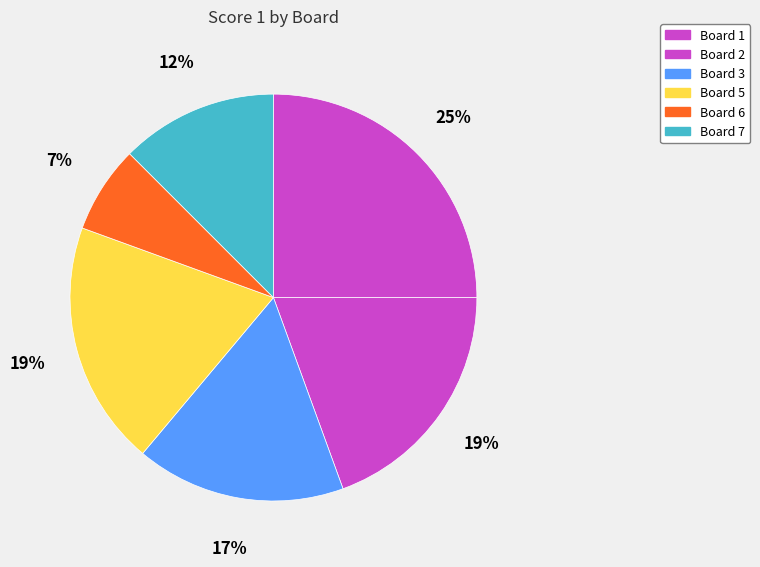

How many slices are in this pie chart?

6